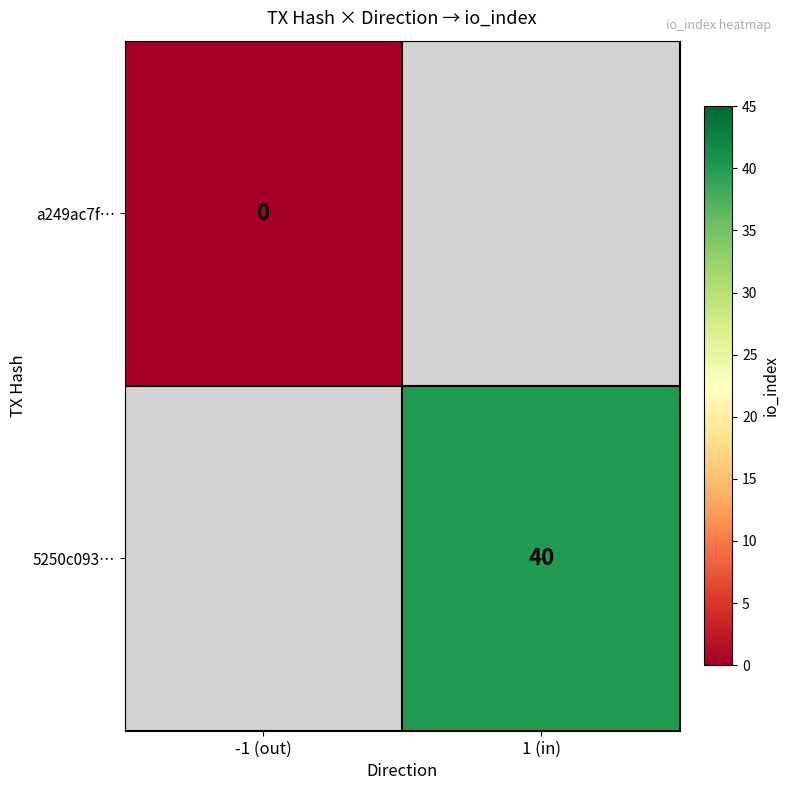

Is it true that 5250c093… equals 40 at 1 (in)?

True